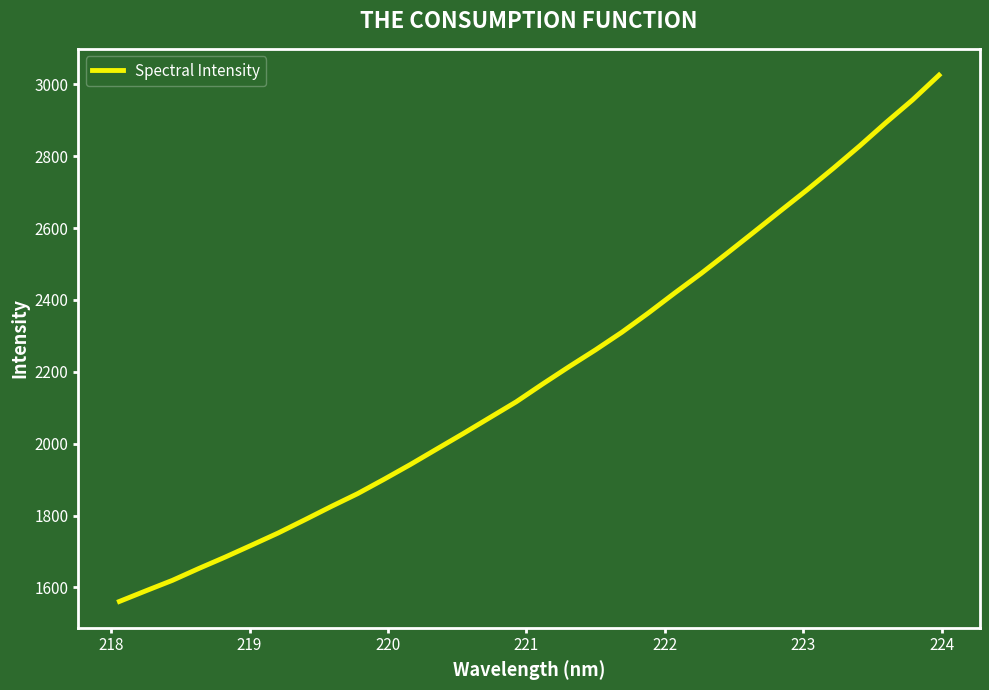

What is the difference between the maximum and minimum values?

1464.2